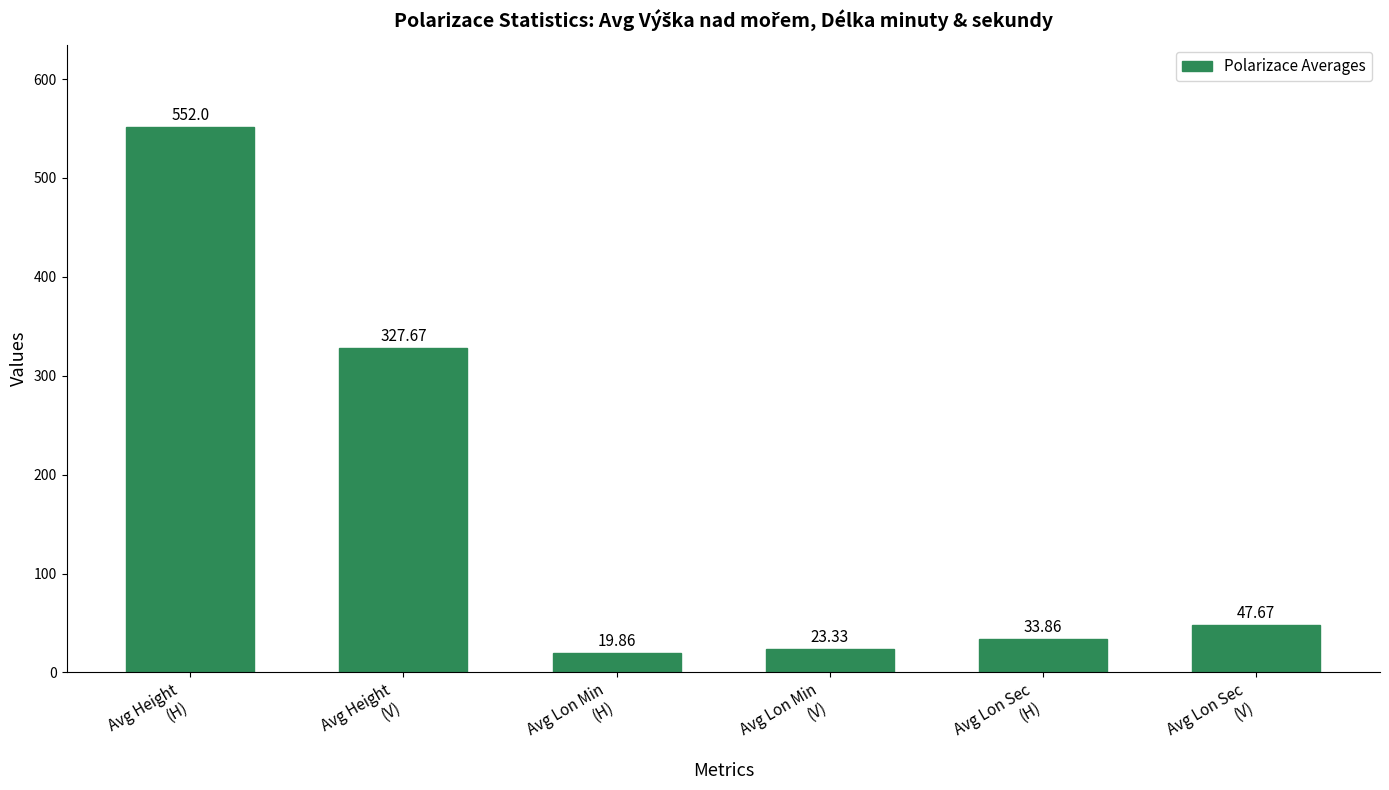

Are the bars grouped side by side (vs. stacked)?

No